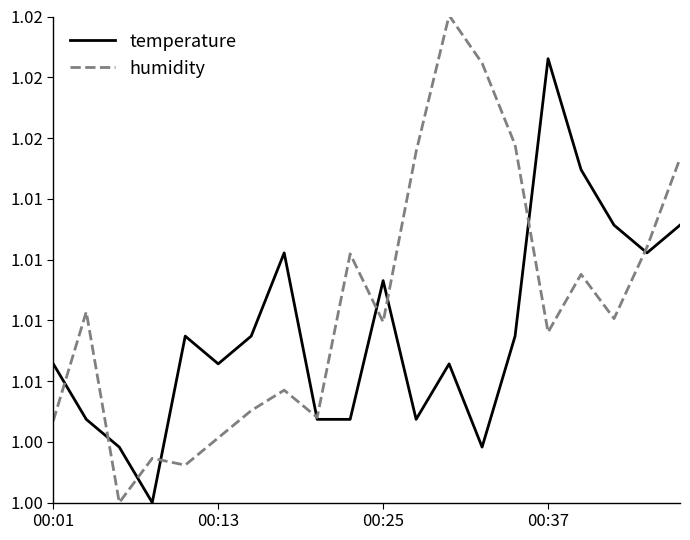

What are all the series names shown in the legend?

temperature, humidity